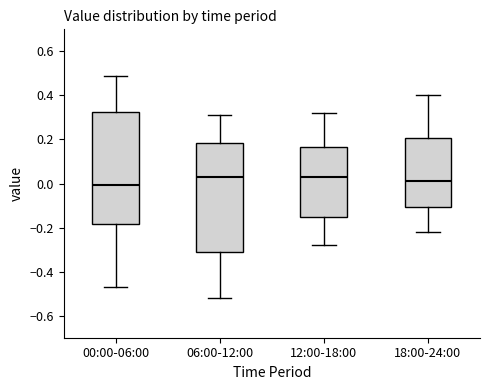

Where is the lower edge of the box for 06:00-12:00 on the y-axis? The values are not printed on the chart, so give them approximately, as read against the axis.

-0.32